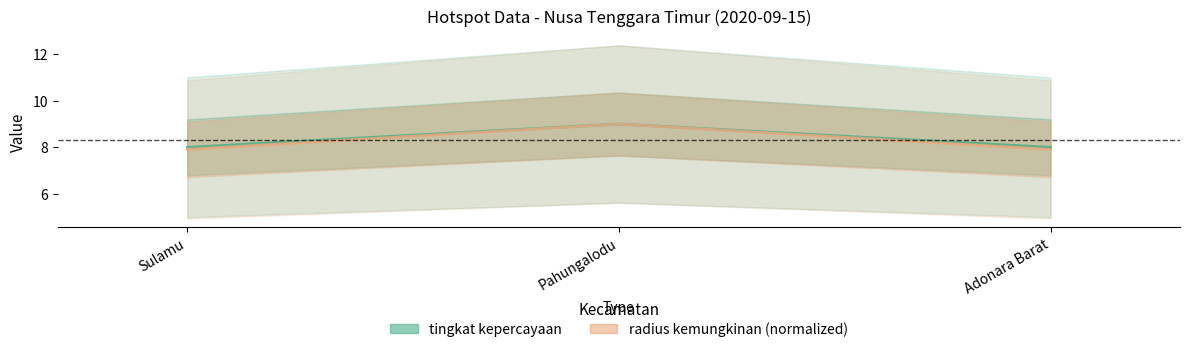

At how many categories does at least one series exceed 8?

1